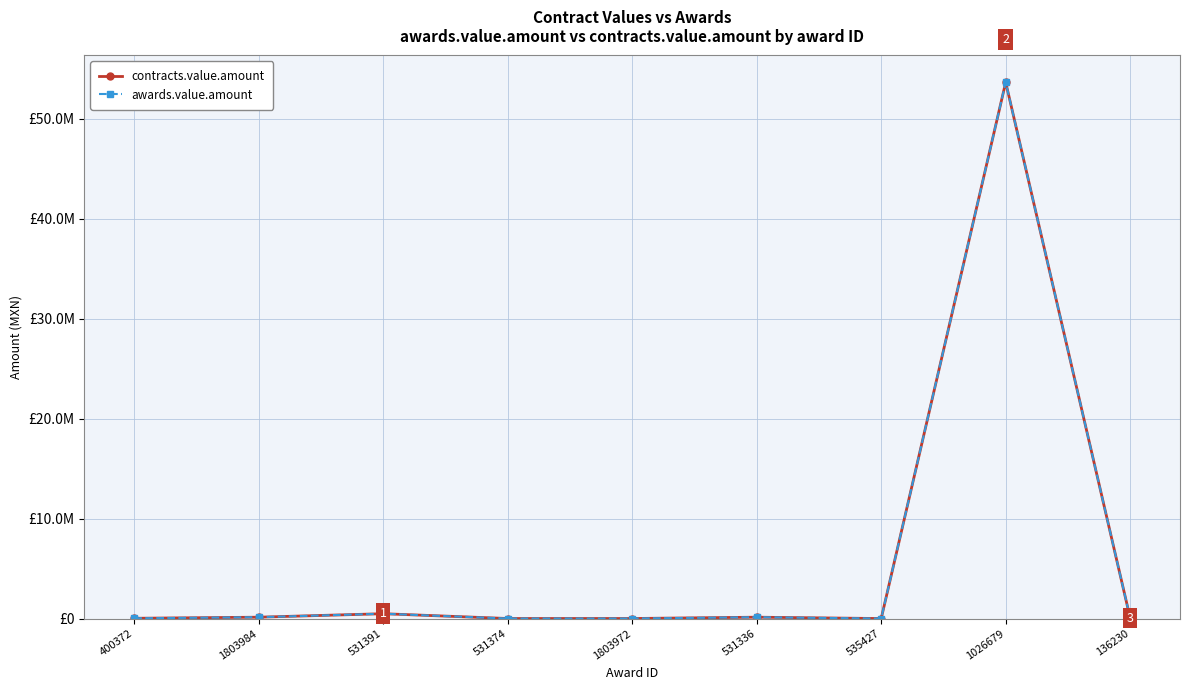

What is the label of the 5th point from the right?

1803972